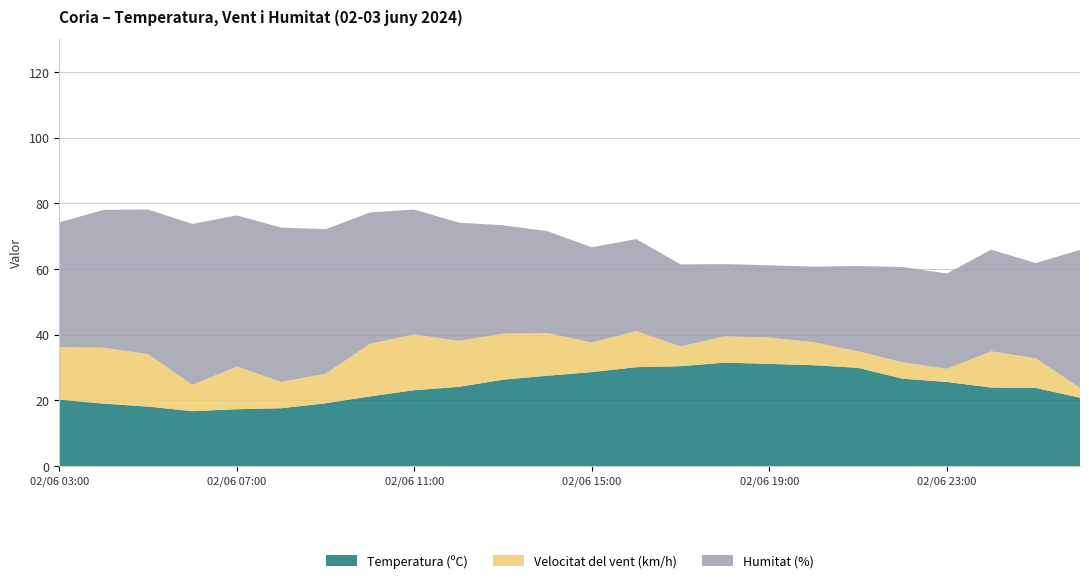

The value of Temperatura (ºC) at 02/06 11:00 is 38.6. True or false?

False